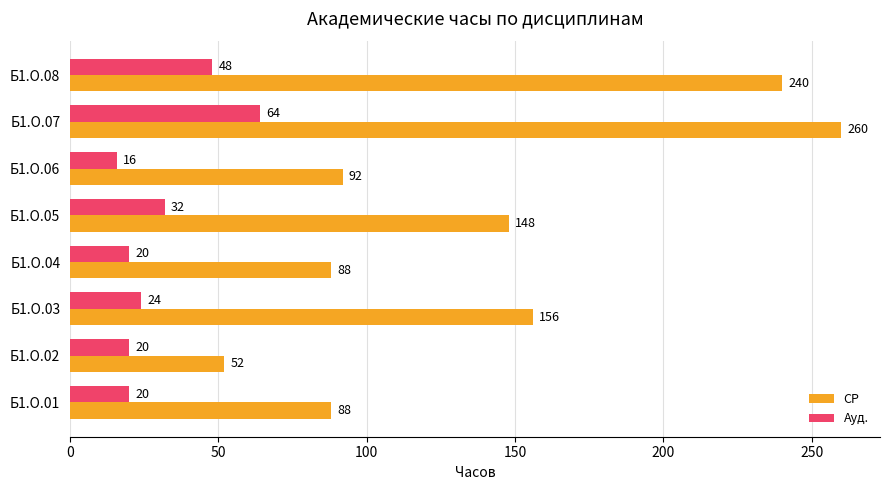

At which label is Ауд. closest to 40?

Б1.О.05